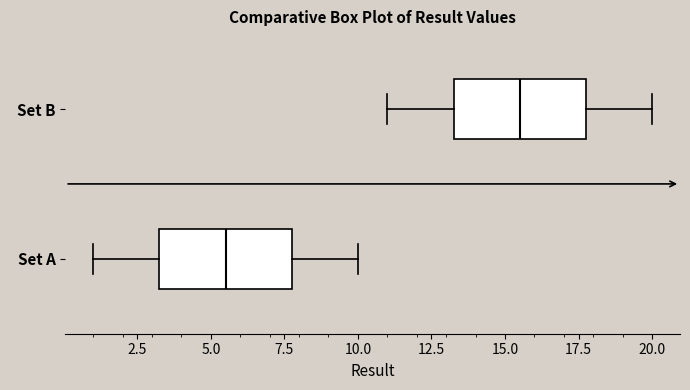

Where is the left edge of the box for Set B on the x-axis? The values are not printed on the chart, so give them approximately, as read against the axis.

13.5